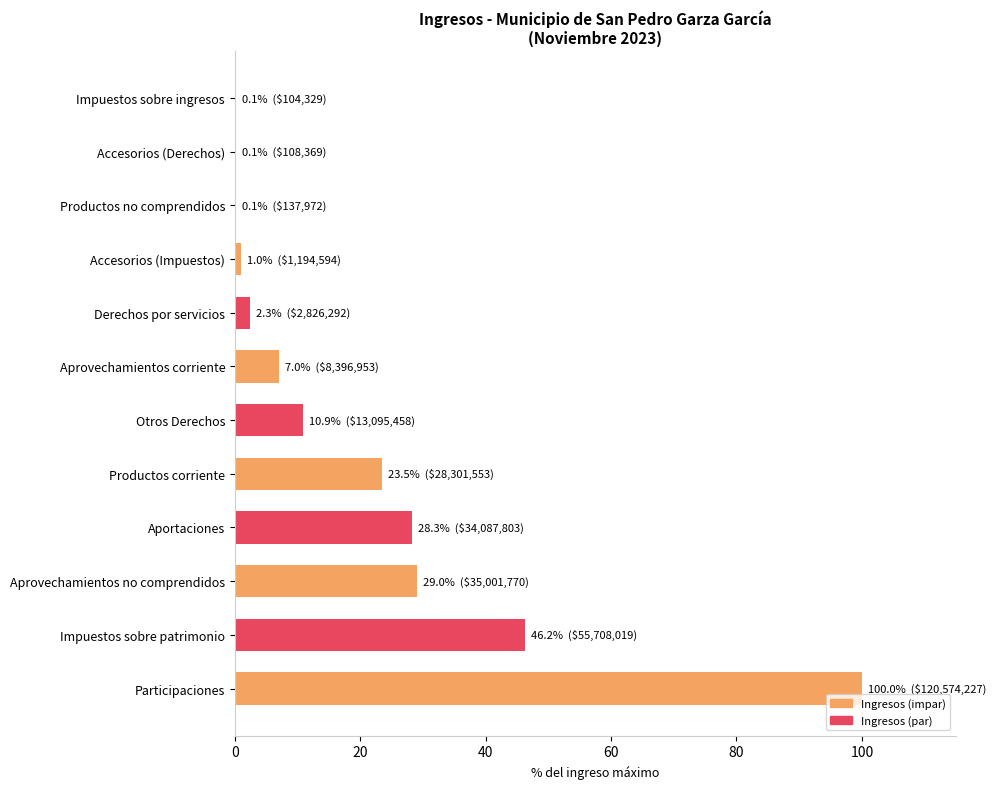

Reading bottom to top, list all the values displayed in this chart.

Participaciones=100.0	Impuestos sobre patrimonio=46.2	Aprovechamientos no comprendidos=29.0	Aportaciones=28.3	Productos corriente=23.5	Otros Derechos=10.9	Aprovechamientos corriente=7.0	Derechos por servicios=2.3	Accesorios (Impuestos)=1.0	Productos no comprendidos=0.1	Accesorios (Derechos)=0.1	Impuestos sobre ingresos=0.1